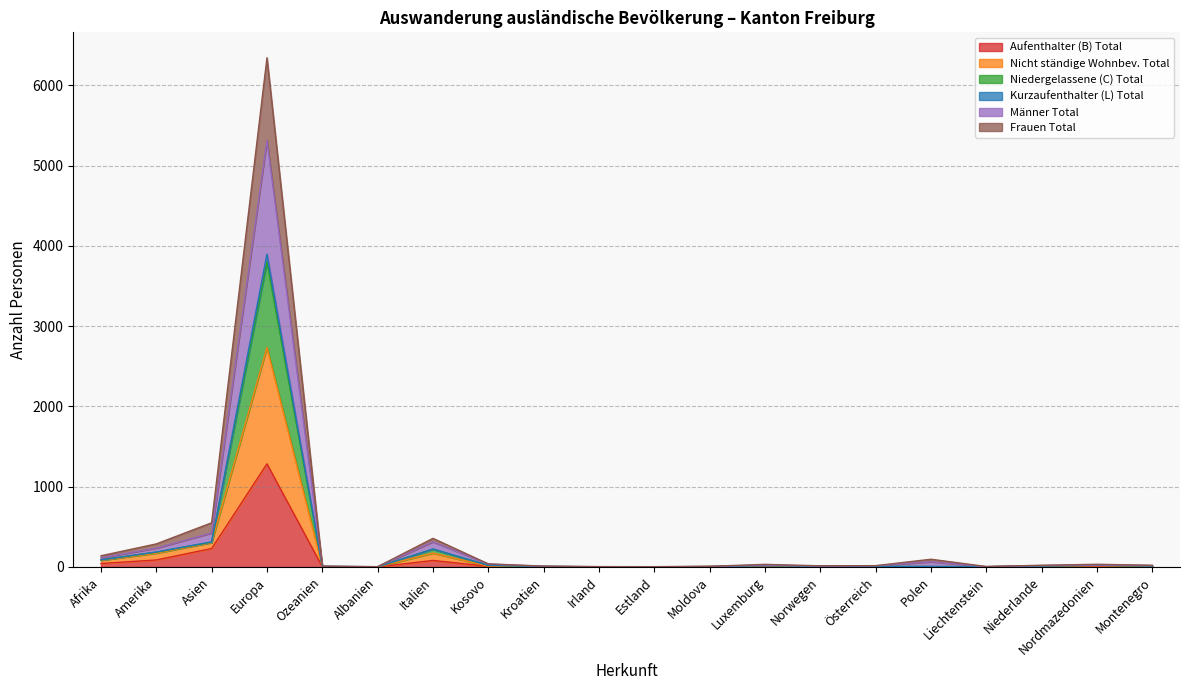

How many values in the Kurzaufenthalter (L) Total series are below 21?

9